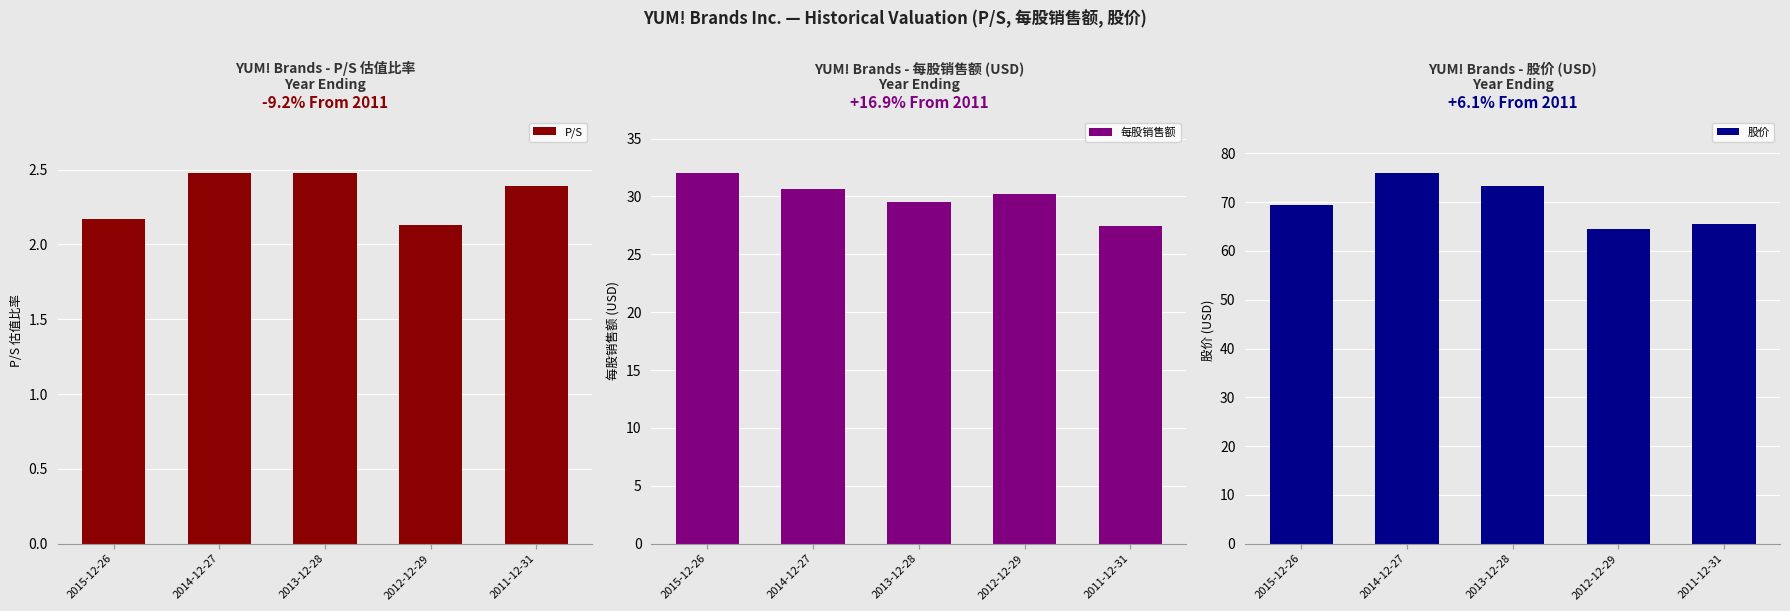

What is the spread (max minus min) of values at 2015-12-26?

67.3